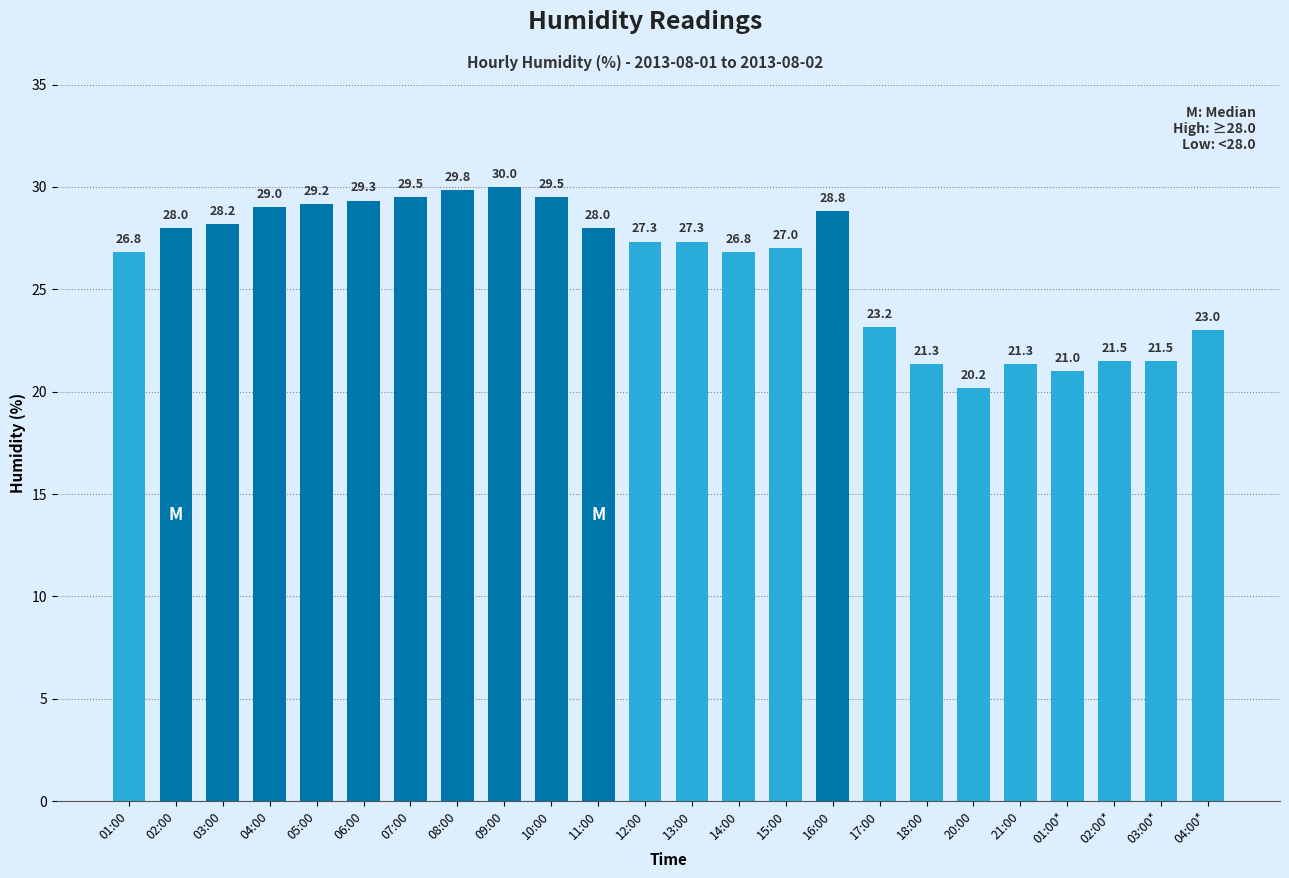

What is the approximate value at 13:00?

27.3